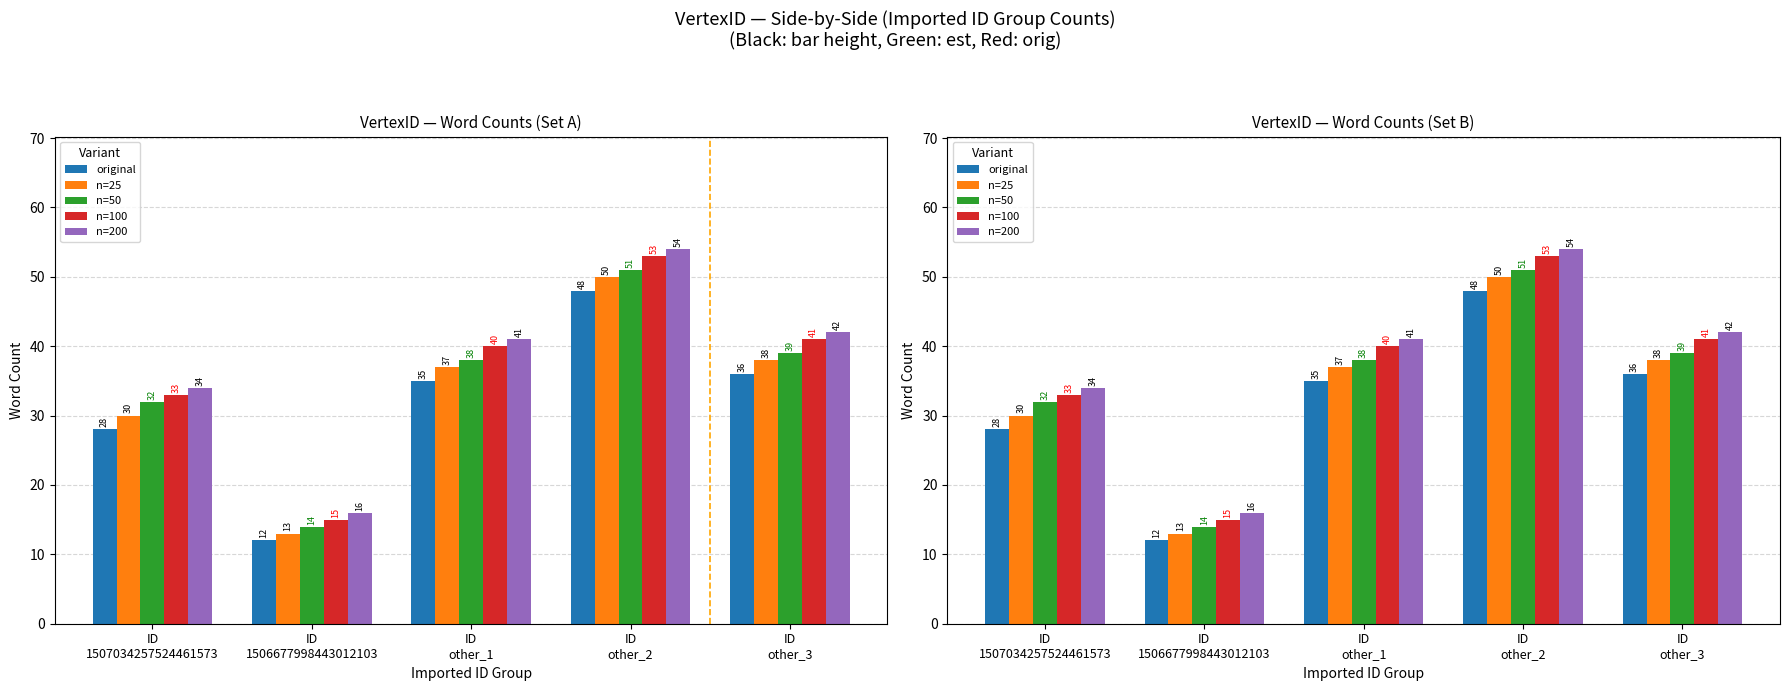

How many data points does each series have?

5